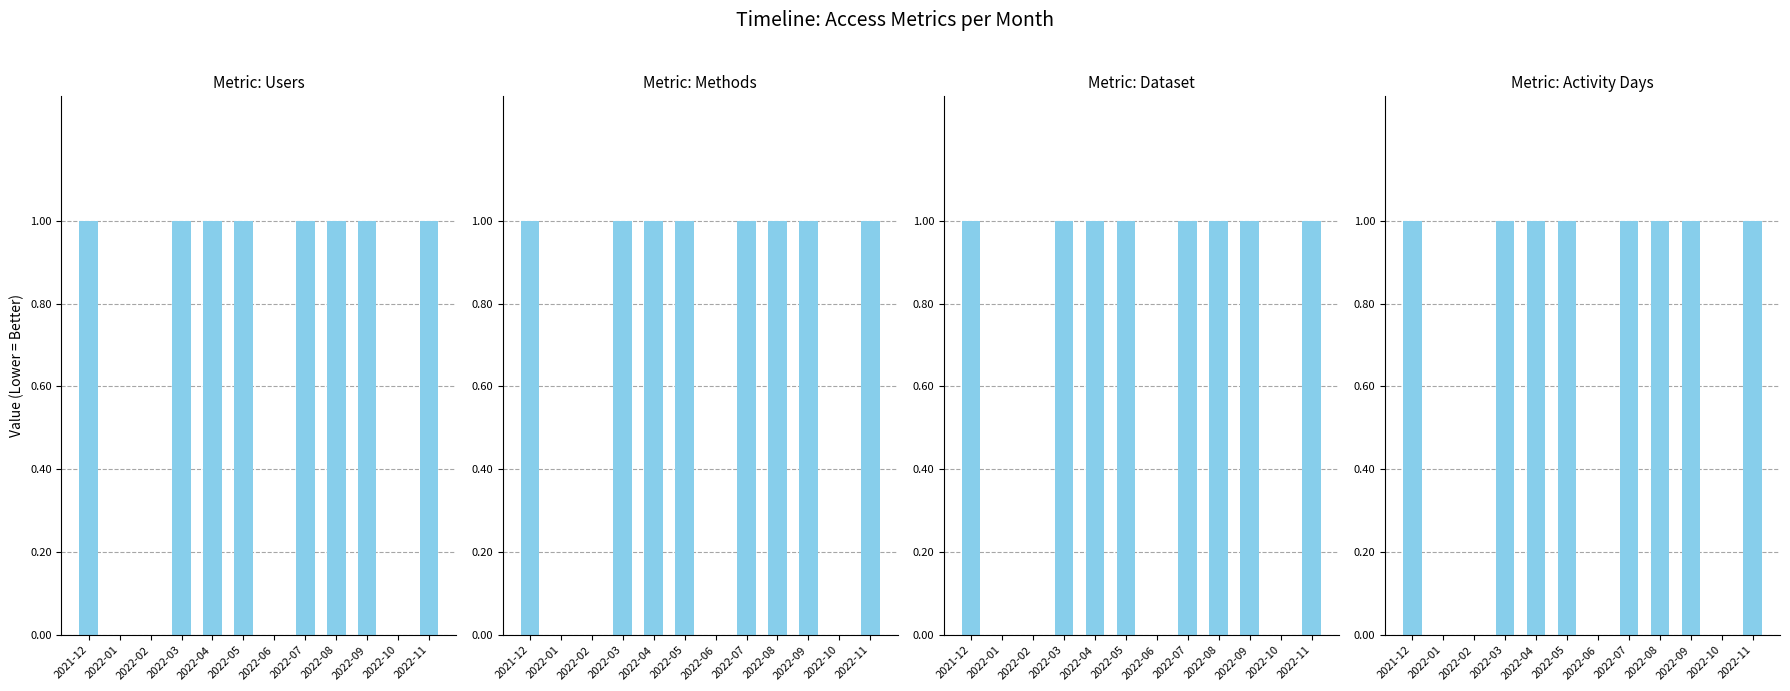

List the labels in order of Activity Days value, largest first.

2021-12, 2022-03, 2022-04, 2022-05, 2022-07, 2022-08, 2022-09, 2022-11, 2022-01, 2022-02, 2022-06, 2022-10